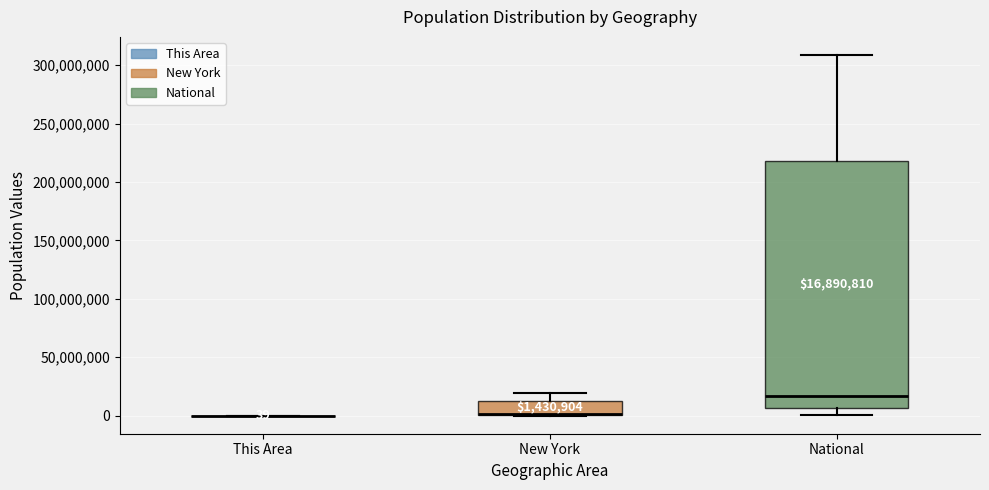

Comparing the boxes themselves (not the whiskers), which one is the tallest?

National